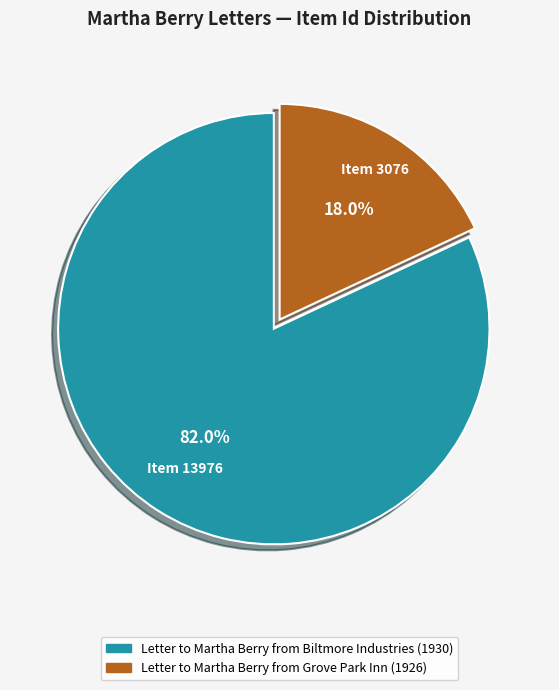

What percentage is the Letter to Martha Berry from Biltmore Industries (1930) slice, to the nearest percent?

82%